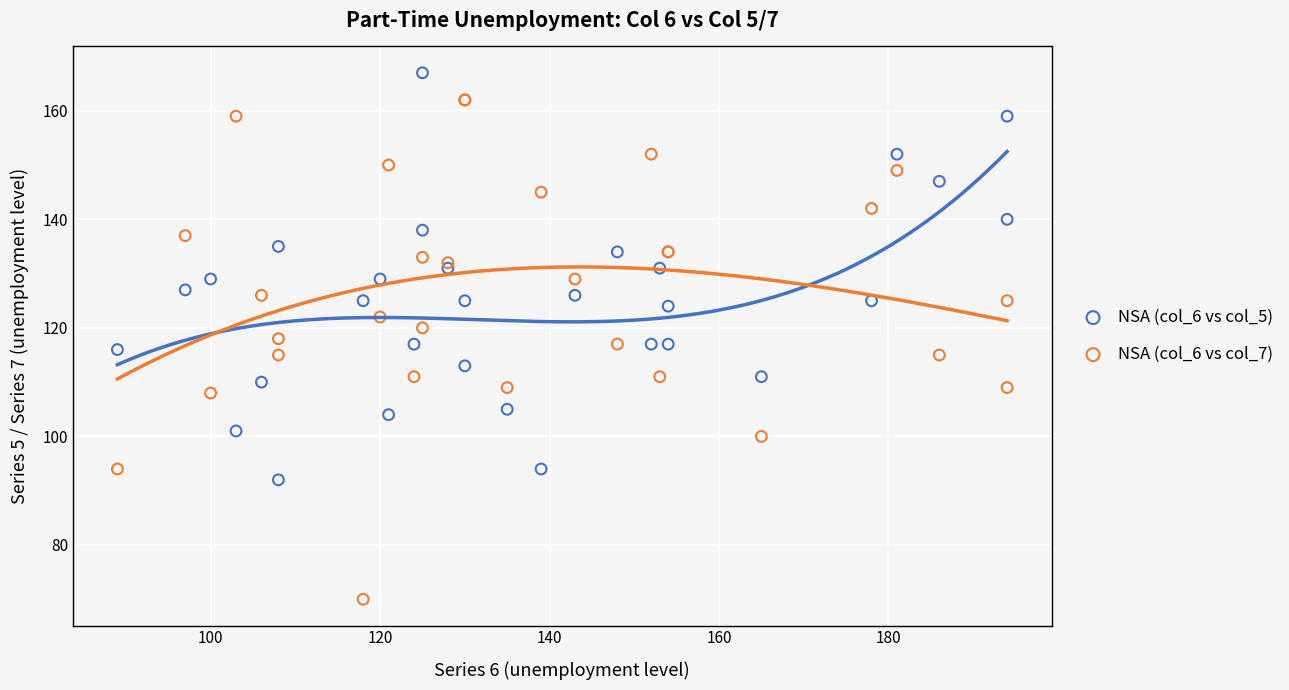

What is the X range (max minus min) for the scatter plot?

105